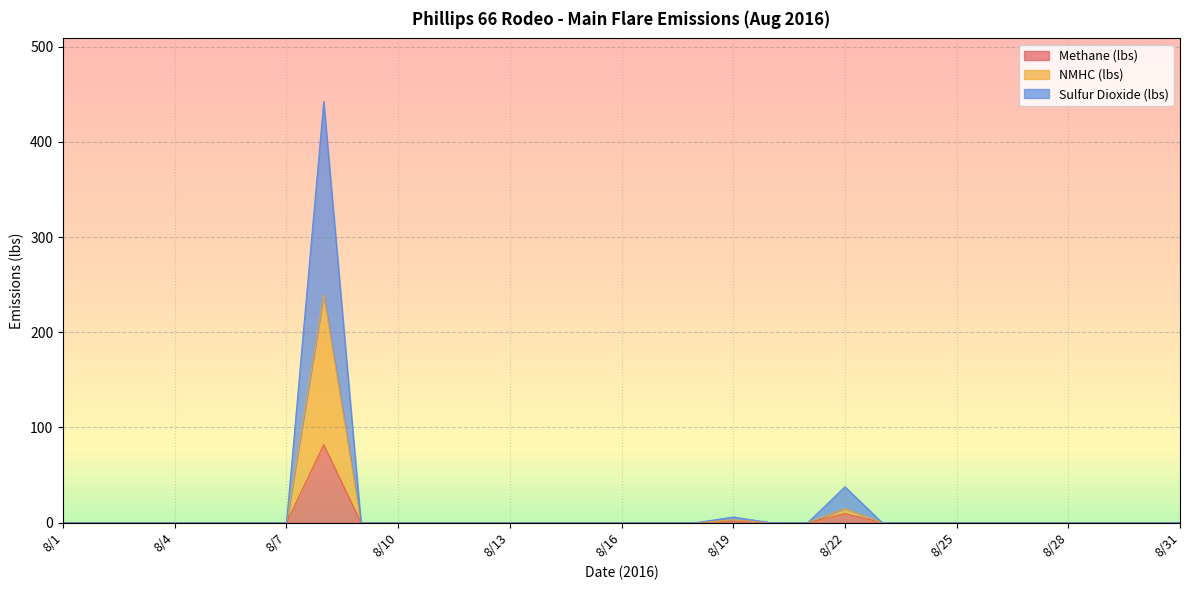

Rank the series by their average value, from highest to lowest.

Sulfur Dioxide (lbs), NMHC (lbs), Methane (lbs)